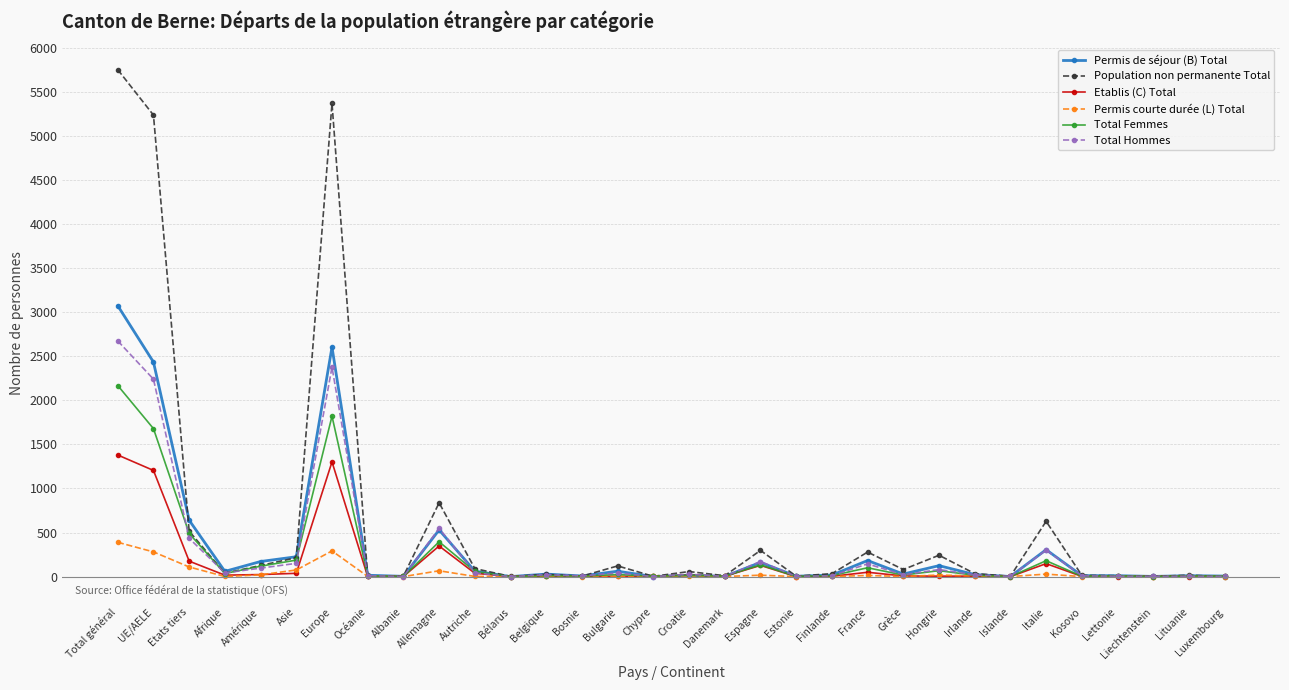

What is the label of the 23rd point from the left?

Grèce